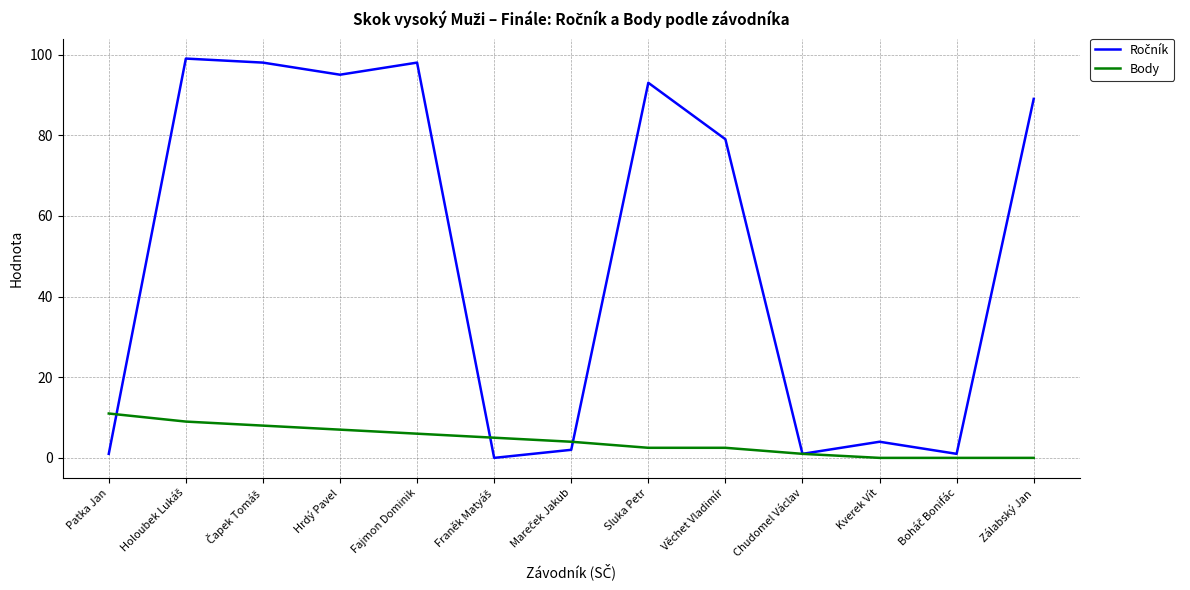

What is the spread (max minus min) of values at Zálabský Jan?

89.0